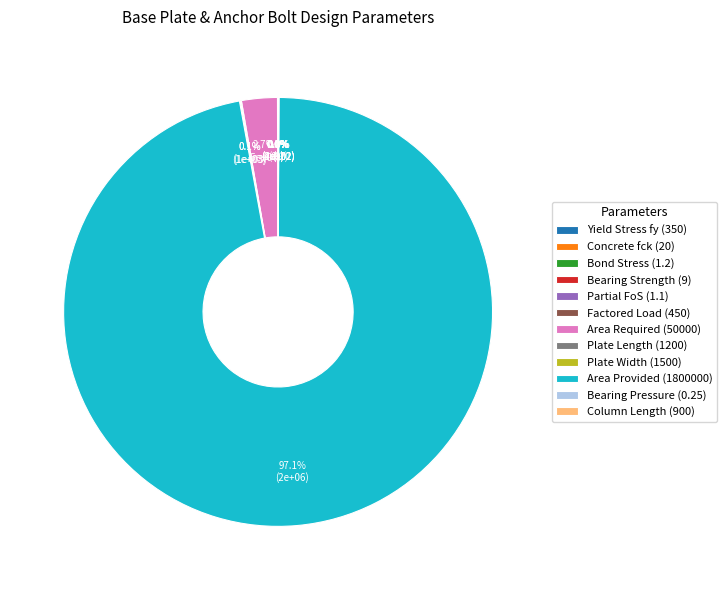

What percentage is NOT represented by Bearing Strength (9)?

100.0%